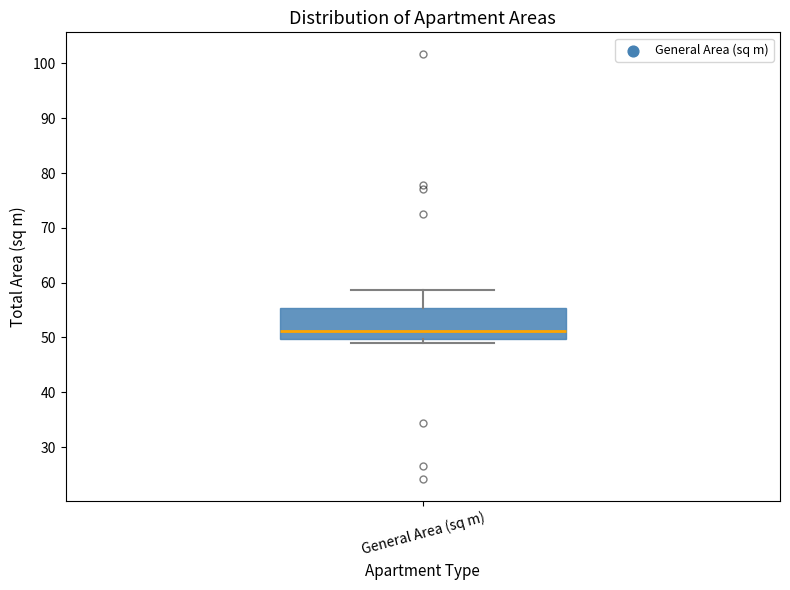

Where does the upper whisker of the box for General Area (sq m) end on the y-axis? The values are not printed on the chart, so give them approximately, as read against the axis.

59